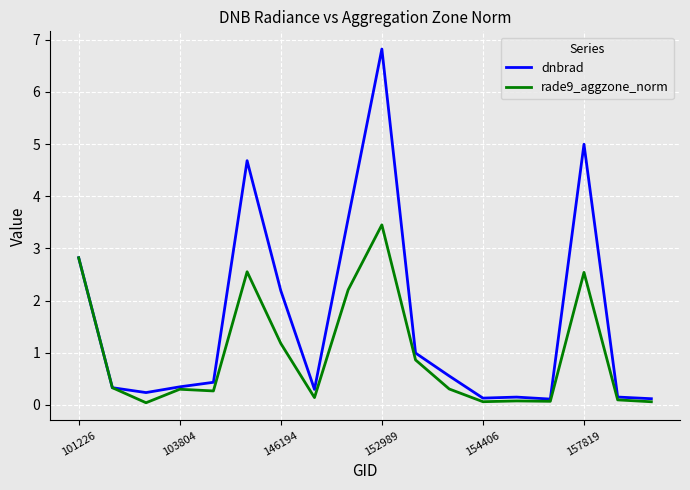

What is the greatest value displayed?

6.8